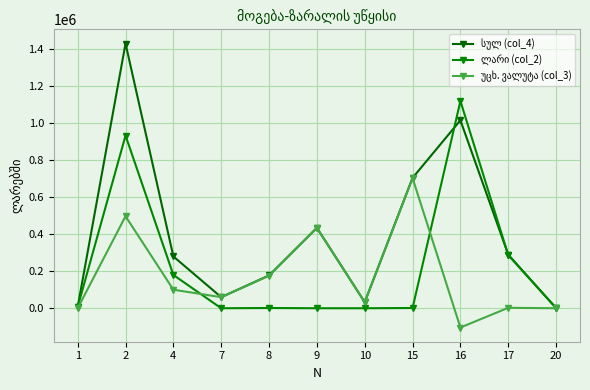

Count the number of categories in the chart.

11